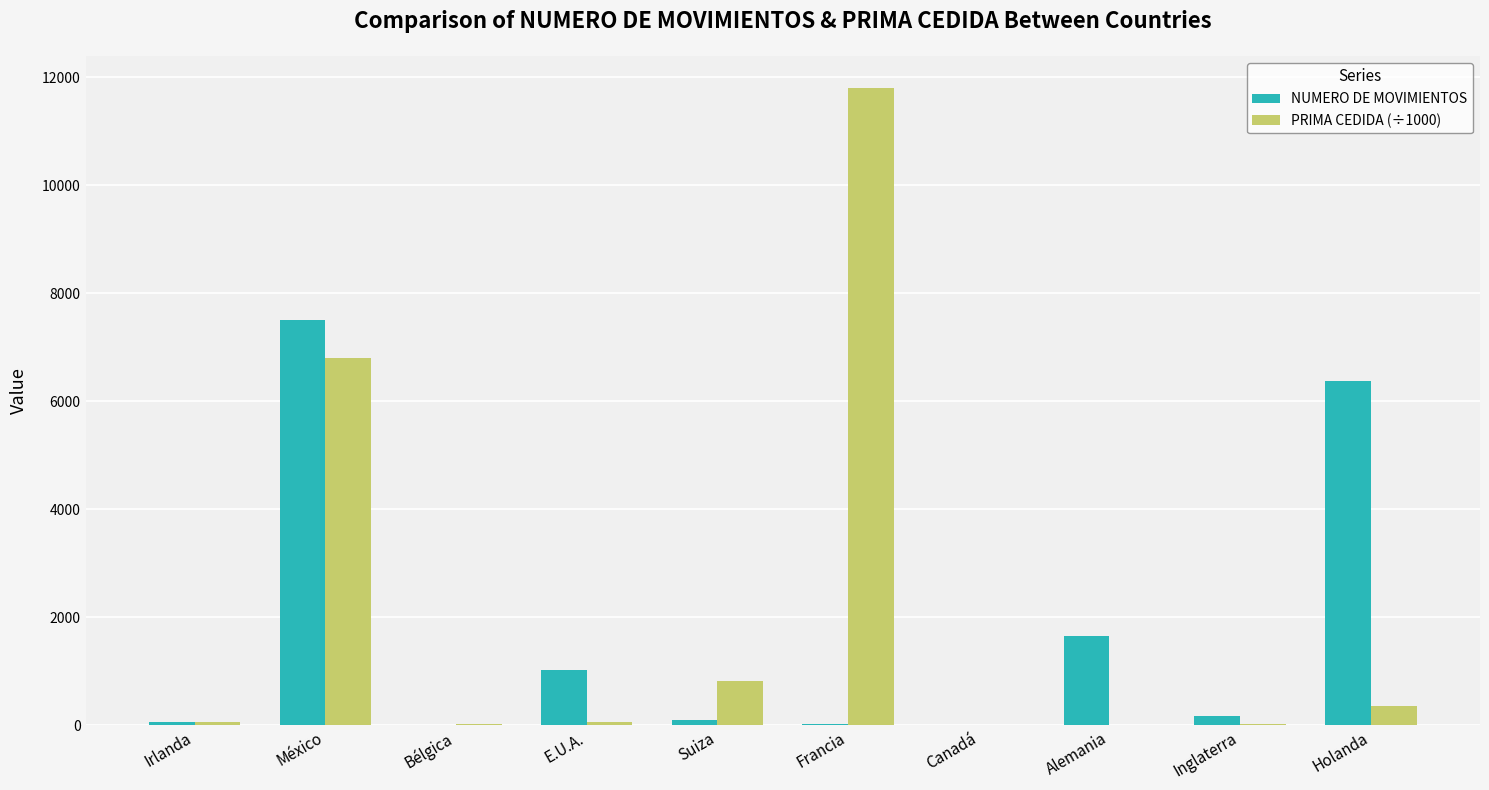

Between Alemania and Inglaterra, which series saw the biggest shift?

NUMERO DE MOVIMIENTOS